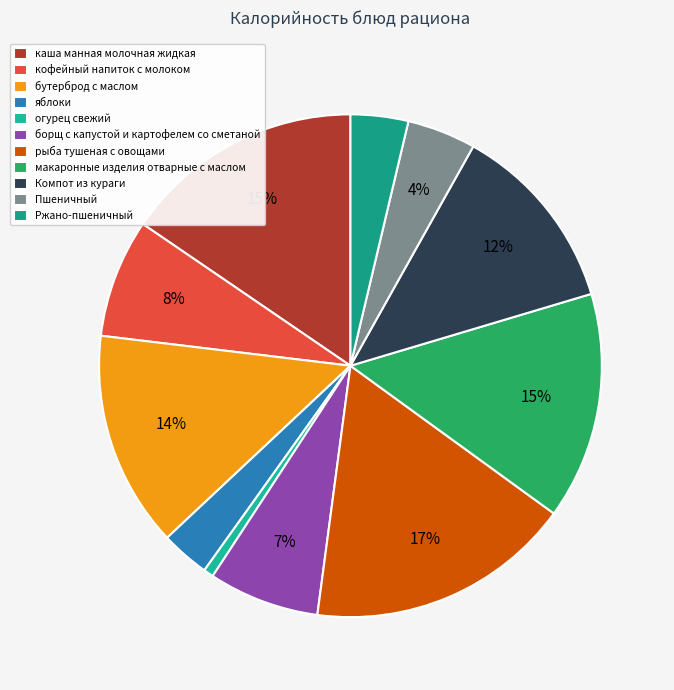

Count the number of slices in the pie.

11